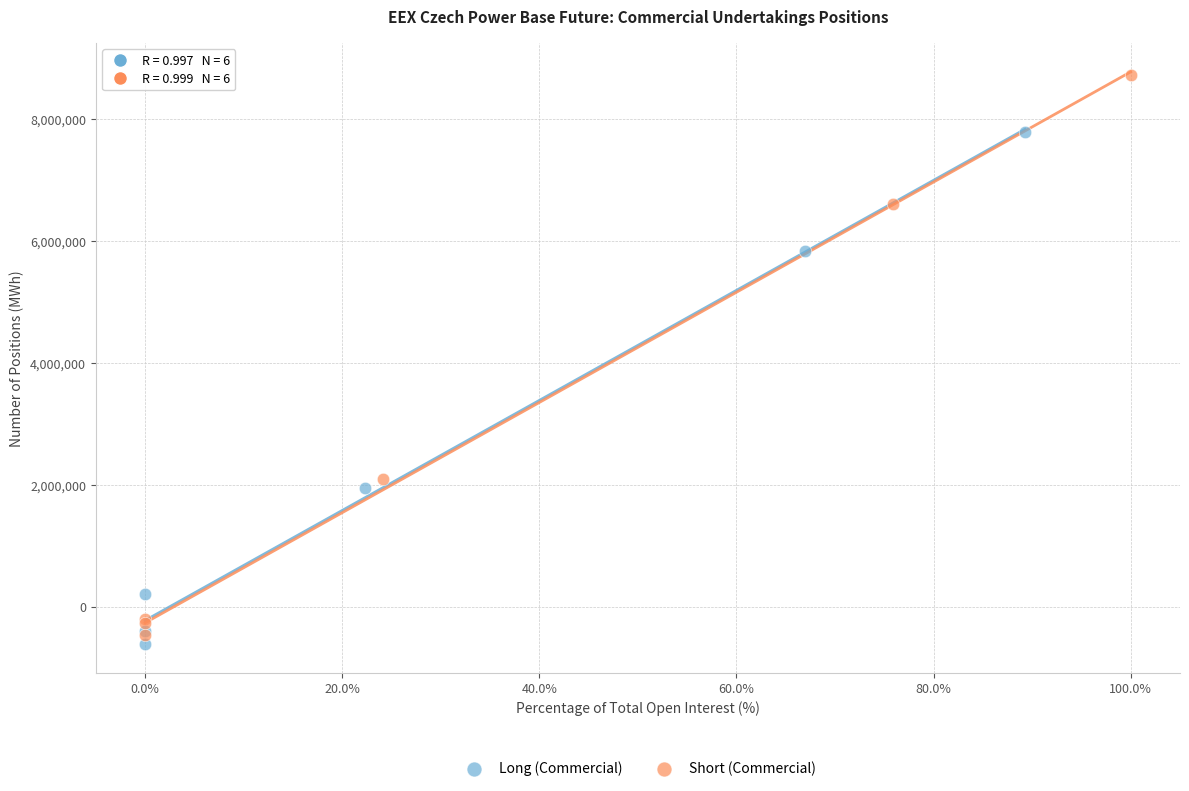

Which series reaches the maximum Y coordinate?

Short (Commercial)